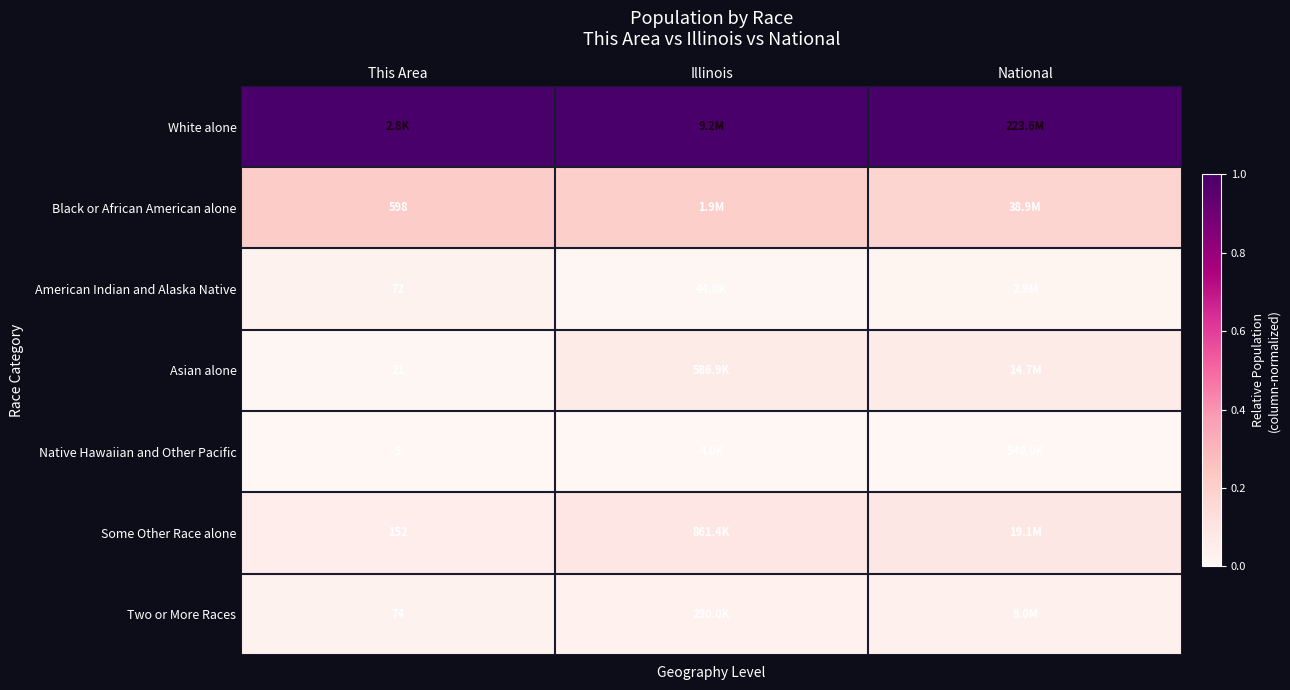

What is the approximate value of Asian alone at Illinois?

0.1